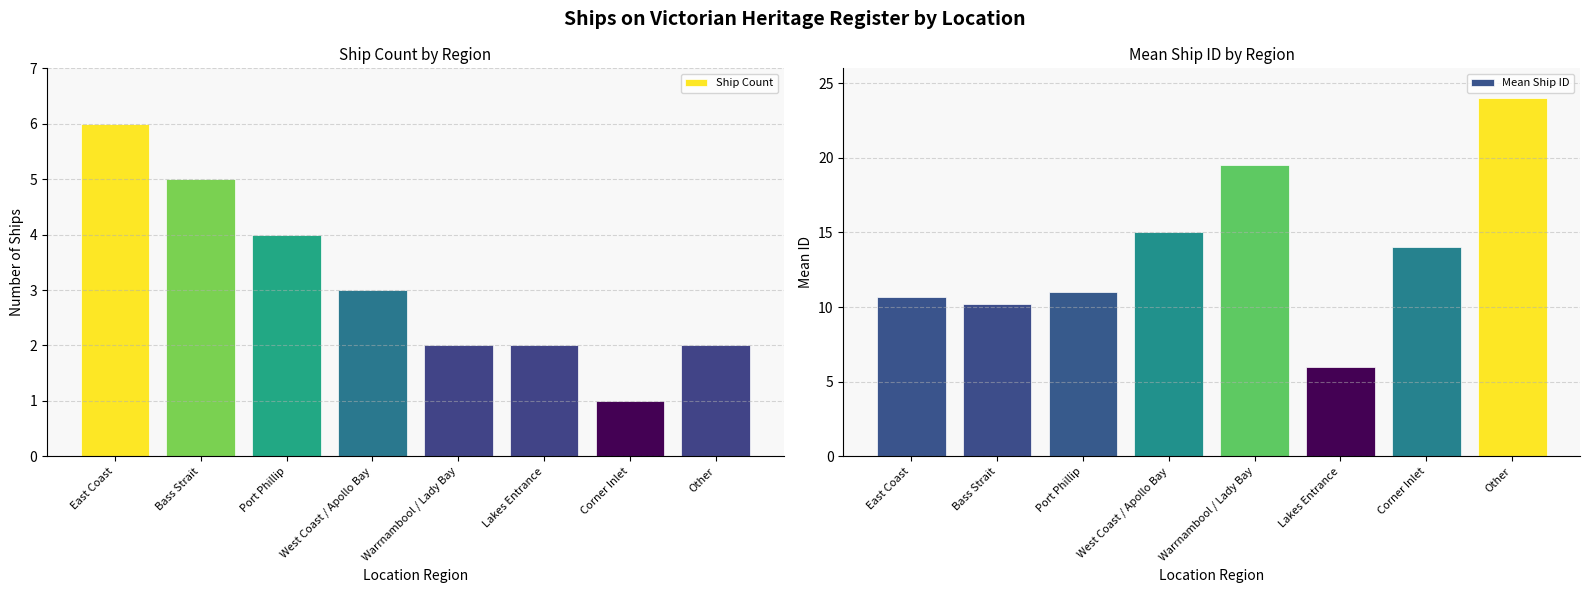

How many data points in Ship Count are less than 3?

4